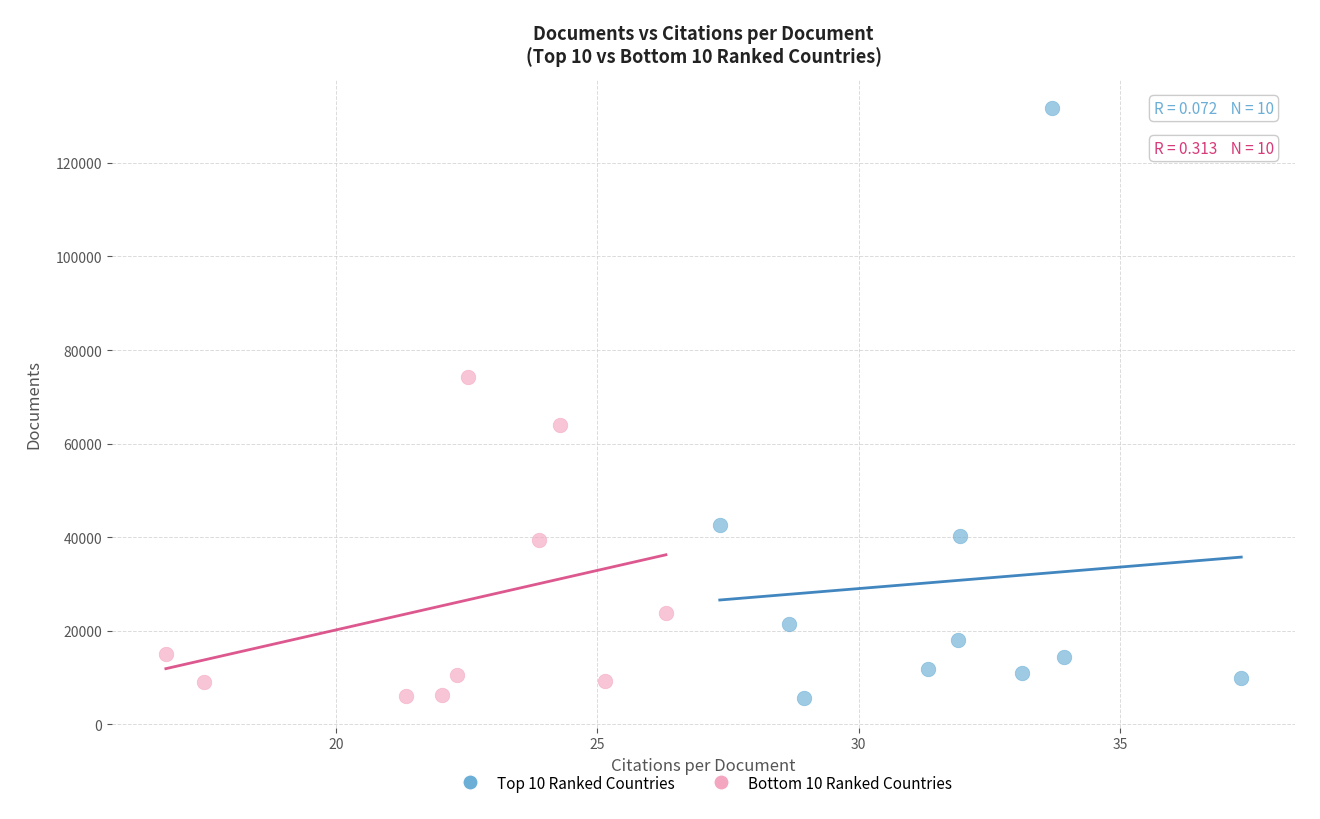

Which series reaches the maximum Y coordinate?

Top 10 Ranked Countries